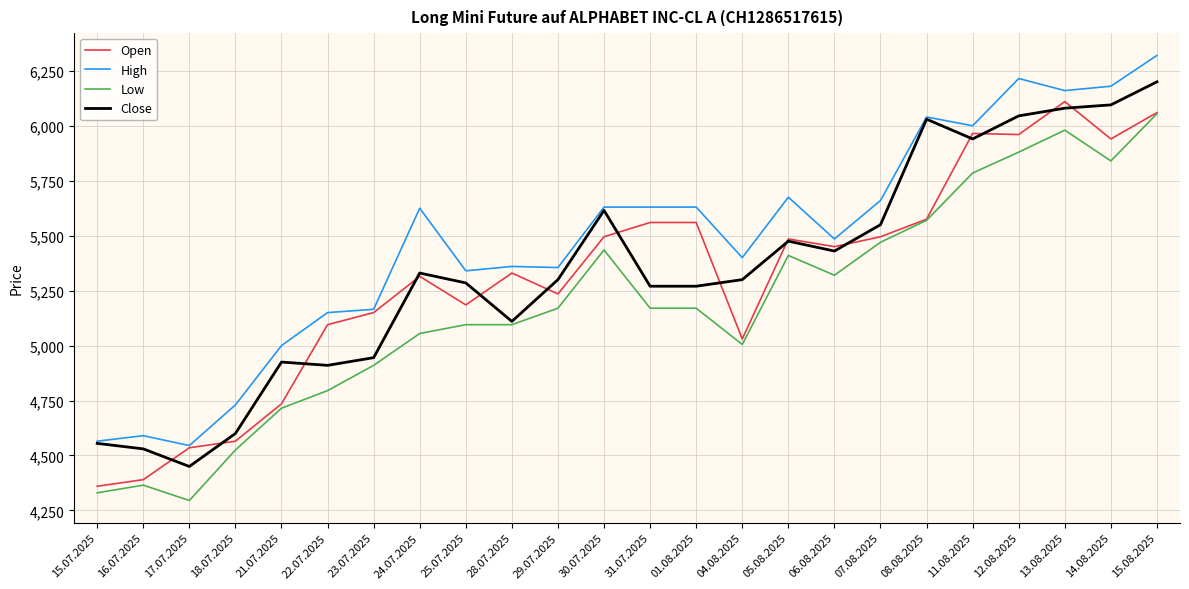

Which series changed the most between 21.07.2025 and 23.07.2025?

Open